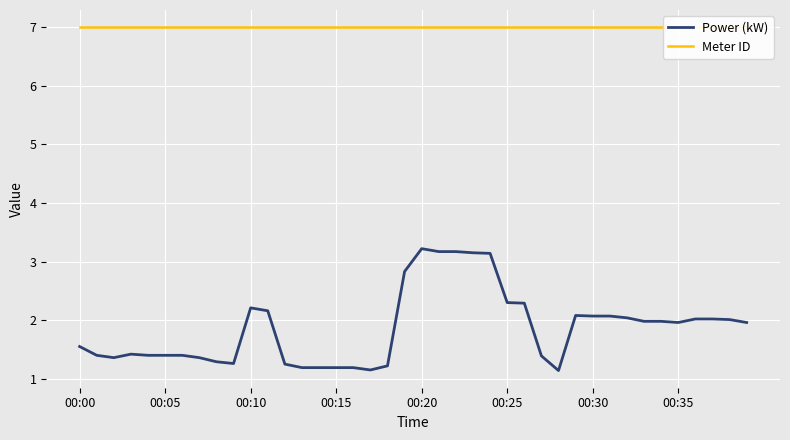

Is the value of Power (kW) at 37 greater than the value of Meter ID at 00:10?

No